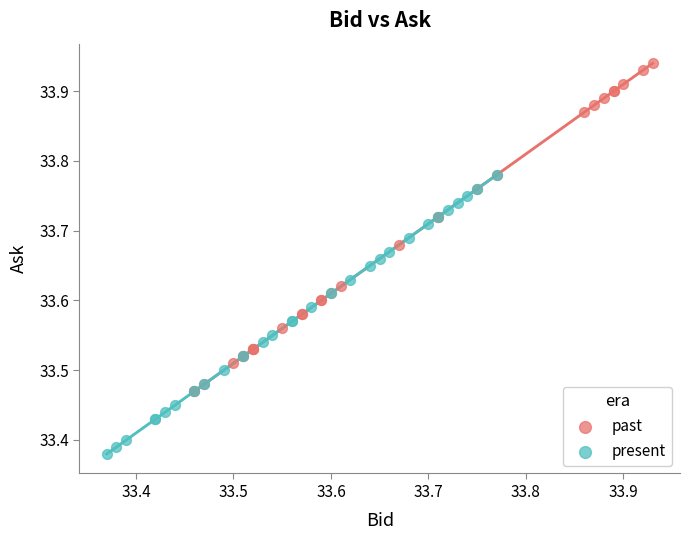

Which series has the widest spread of Y values?

past